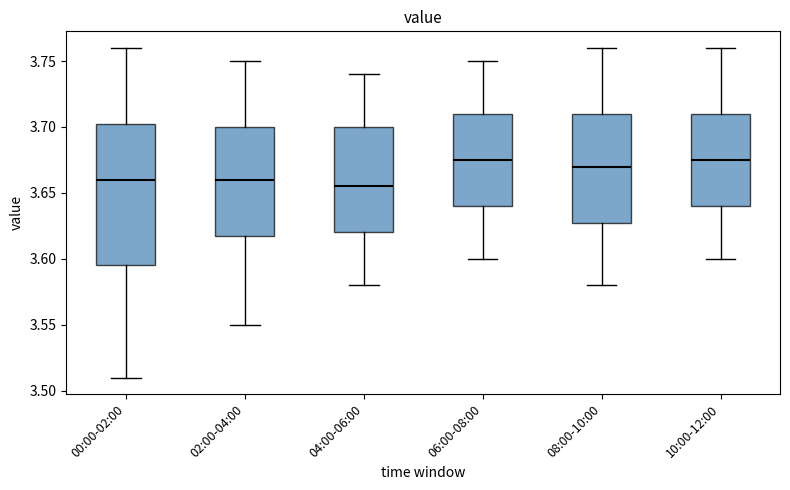

Reading left to right, transcribe this box plot: for each box, give where its median line is, the range the box spans, and where its two whiskers end, as read against the y-axis. The values are not printed on the chart, so give them approximately, as read against the axis.

00:00-02:00: median 3.660, box 3.595 to 3.705, whiskers 3.510 to 3.760
02:00-04:00: median 3.660, box 3.620 to 3.700, whiskers 3.550 to 3.750
04:00-06:00: median 3.655, box 3.620 to 3.700, whiskers 3.580 to 3.740
06:00-08:00: median 3.675, box 3.640 to 3.710, whiskers 3.600 to 3.750
08:00-10:00: median 3.670, box 3.630 to 3.710, whiskers 3.580 to 3.760
10:00-12:00: median 3.675, box 3.640 to 3.710, whiskers 3.600 to 3.760